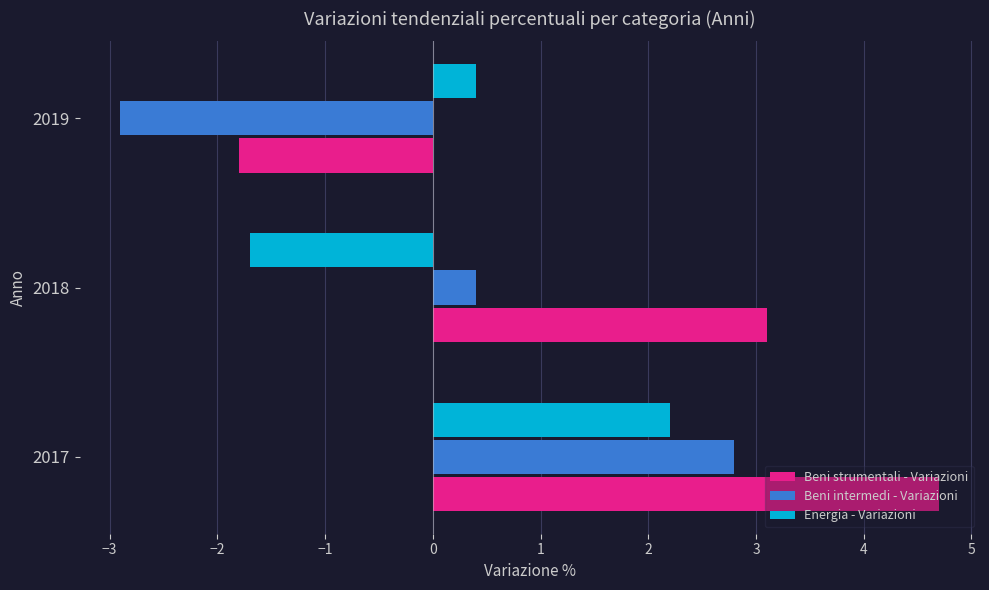

Count the Beni strumentali - Variazioni values in the range -1 to 4.

1